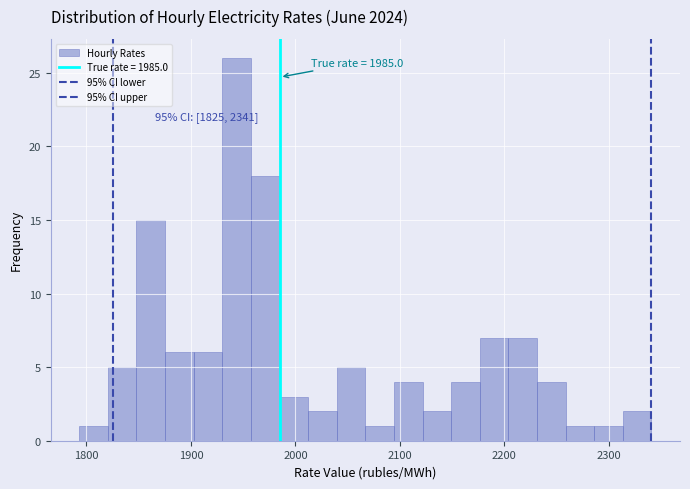

Around what value on the x-axis is the tallest bar? Give the approximate position of its centre, as read against the axis.

1940